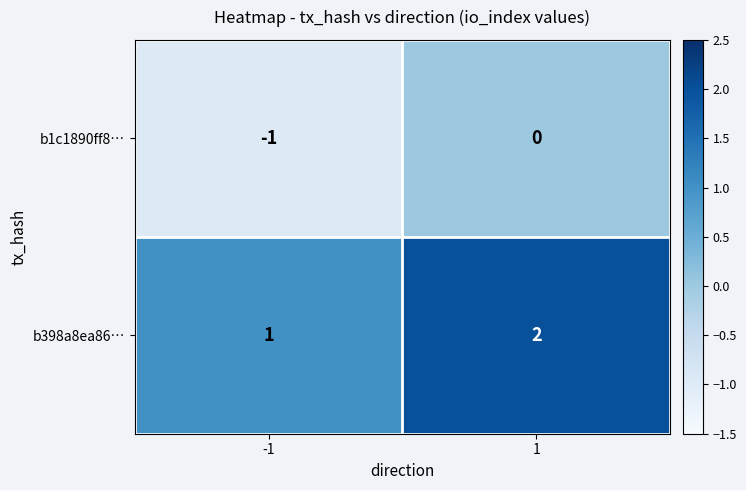

What is the spread (max minus min) of values at 1?

2